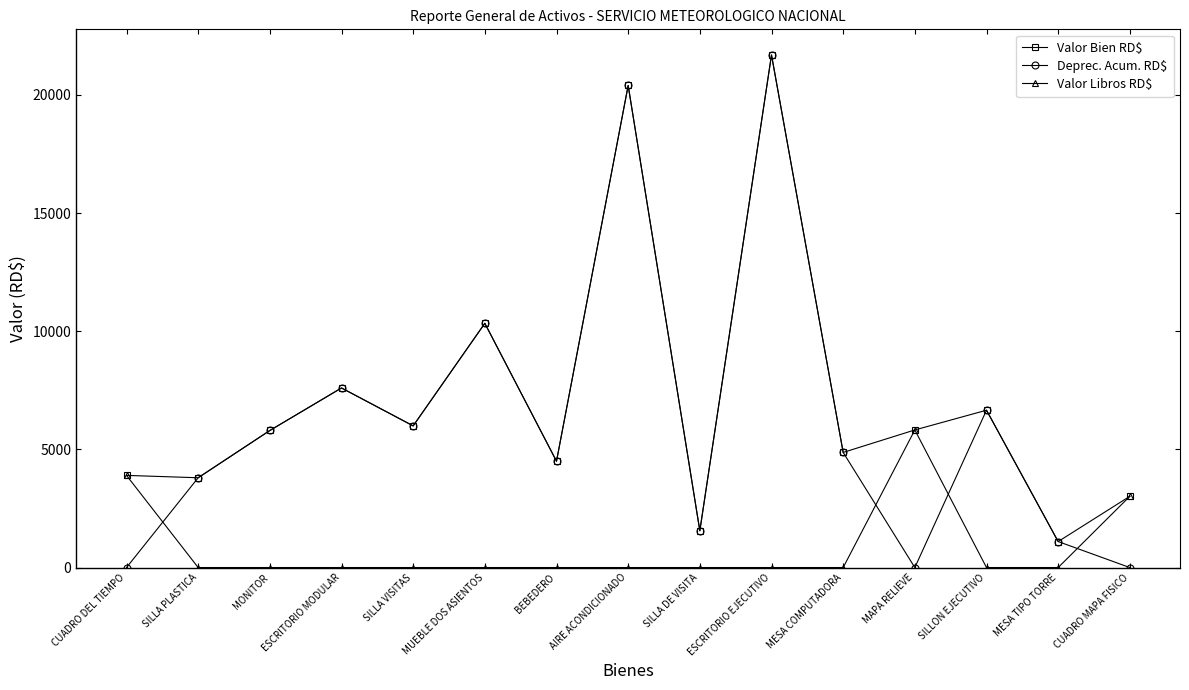

At how many categories does at least one series exceed 4399?

10